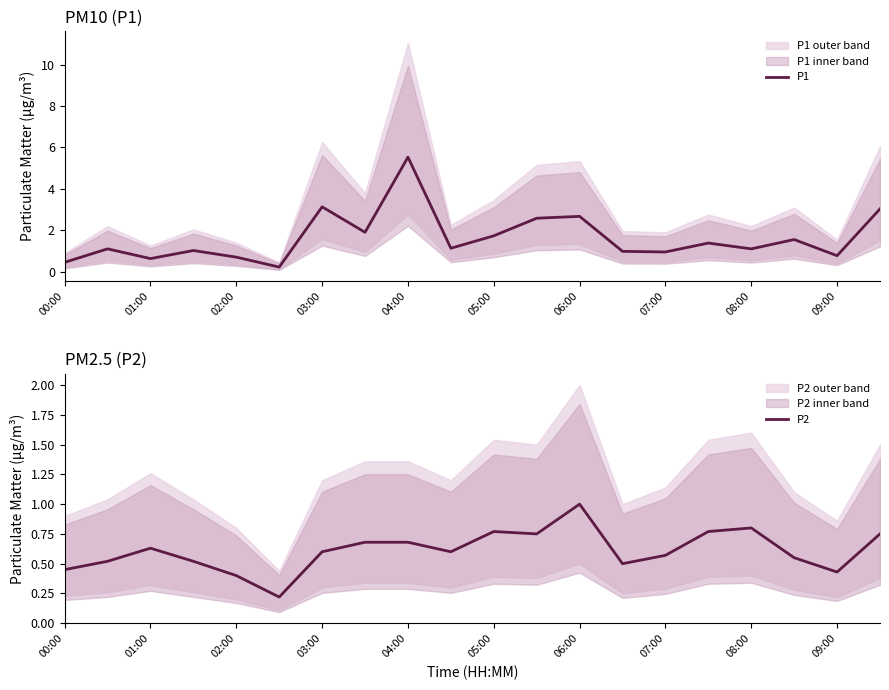

Which category has the highest value in the P2 series?

06:00